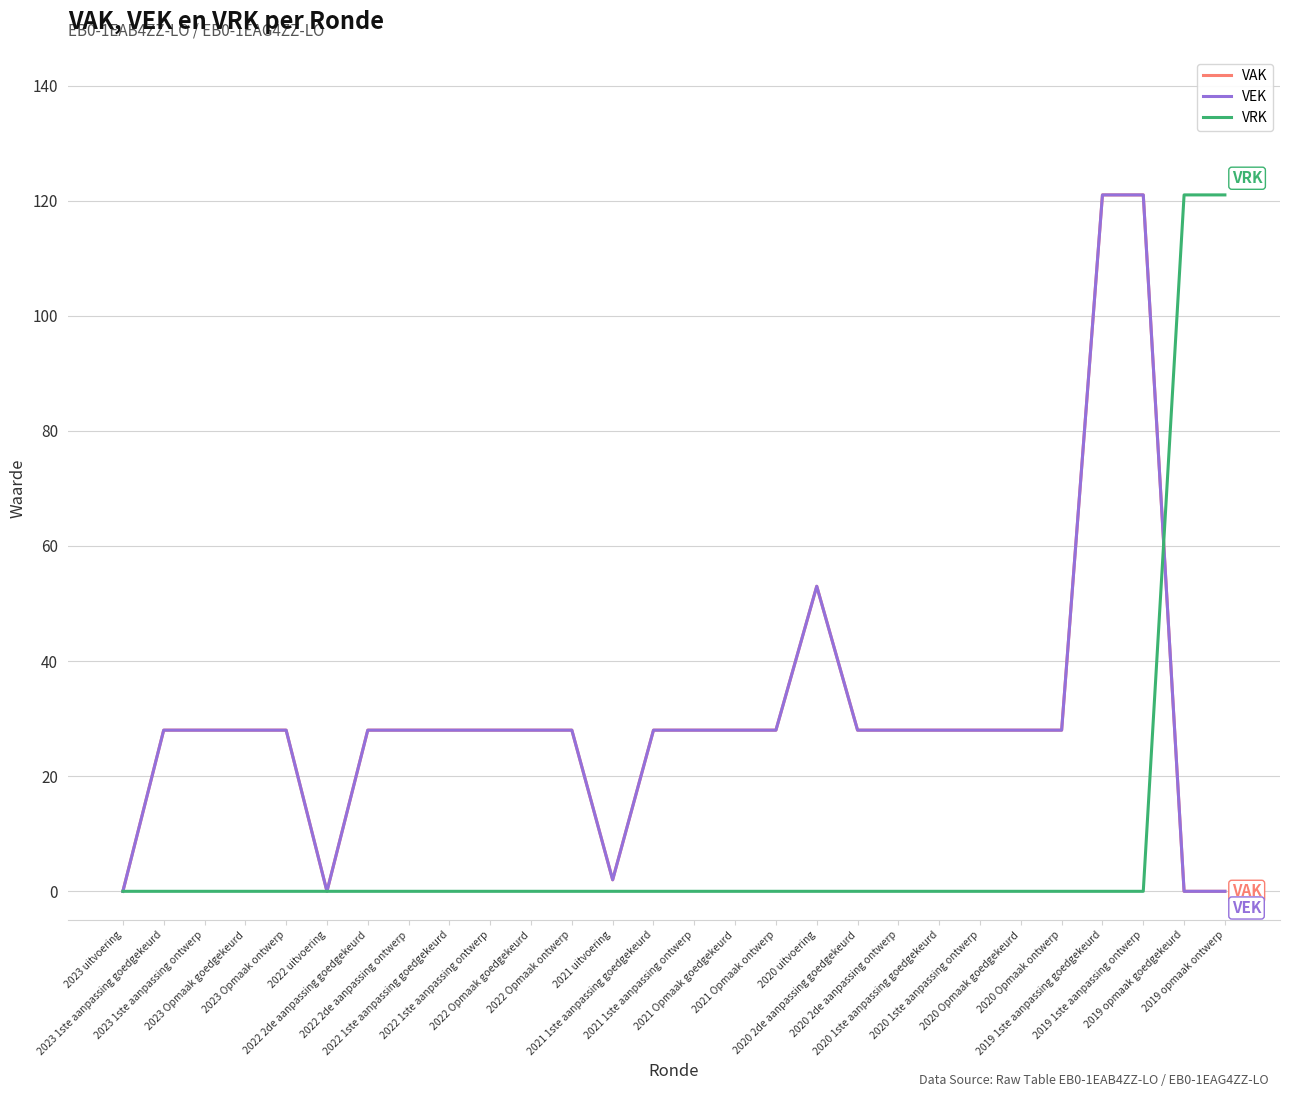

What position from the left is 2019 1ste aanpassing goedgekeurd?

25